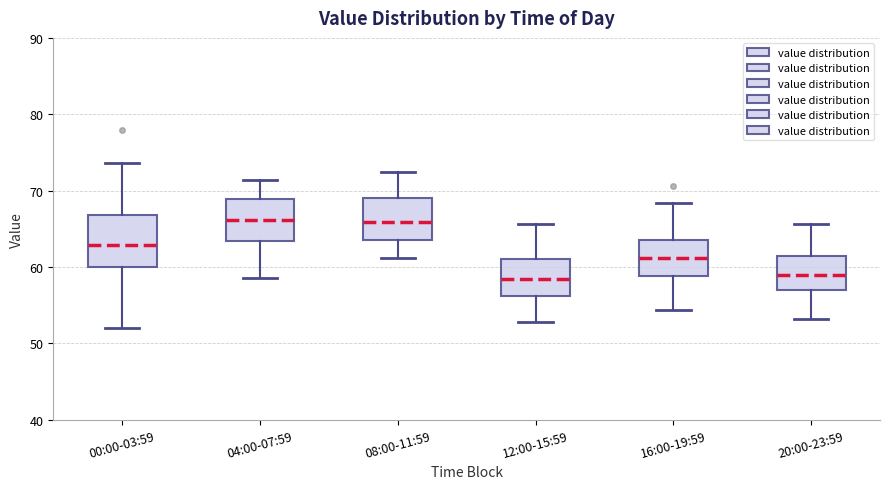

Reading left to right, read every box against the y-axis: the position of its median line, the range the box covers, and the ends of its whiskers. The values are not printed on the chart, so give them approximately, as read against the axis.

00:00-03:59: median 63, box 60 to 67, whiskers 52 to 74
04:00-07:59: median 66, box 63 to 69, whiskers 59 to 71
08:00-11:59: median 66, box 64 to 69, whiskers 61 to 72
12:00-15:59: median 58, box 56 to 61, whiskers 53 to 66
16:00-19:59: median 61, box 59 to 64, whiskers 54 to 68
20:00-23:59: median 59, box 57 to 61, whiskers 53 to 66